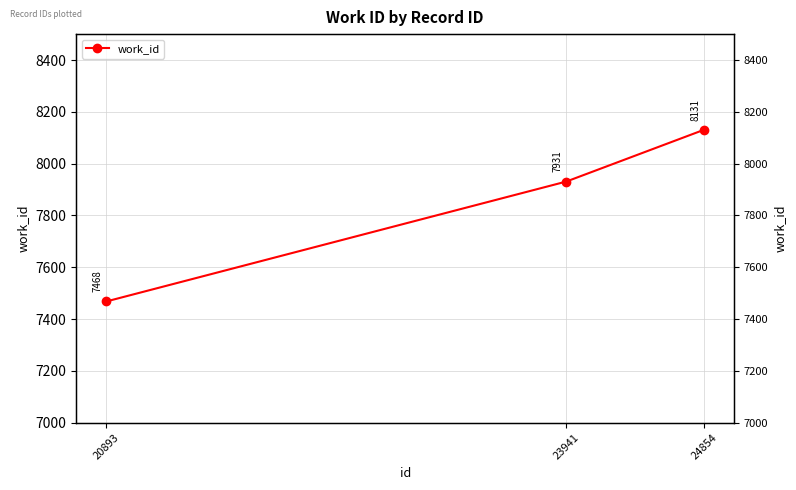

What is the smallest value displayed?

7468